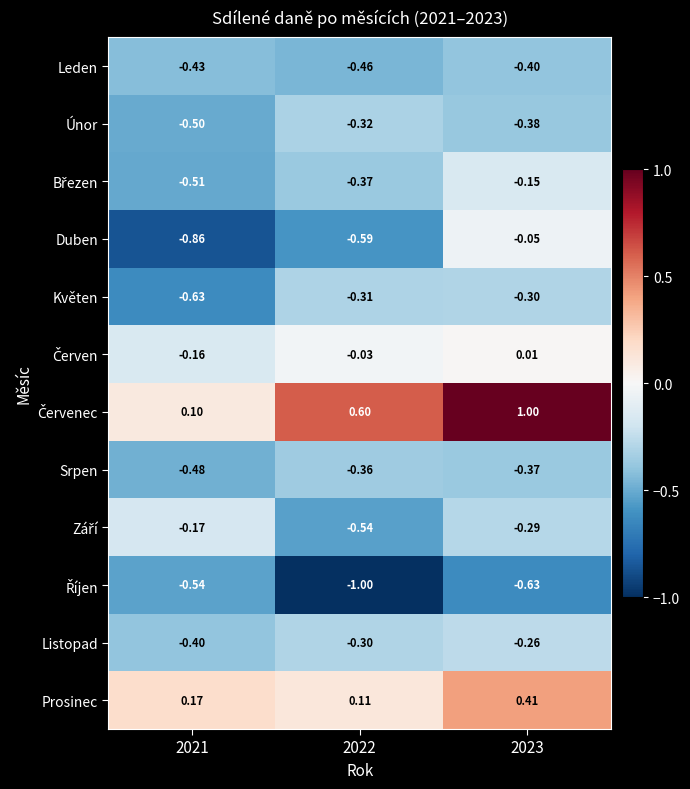

Which series changed the most between 2022 and 2023?

Duben